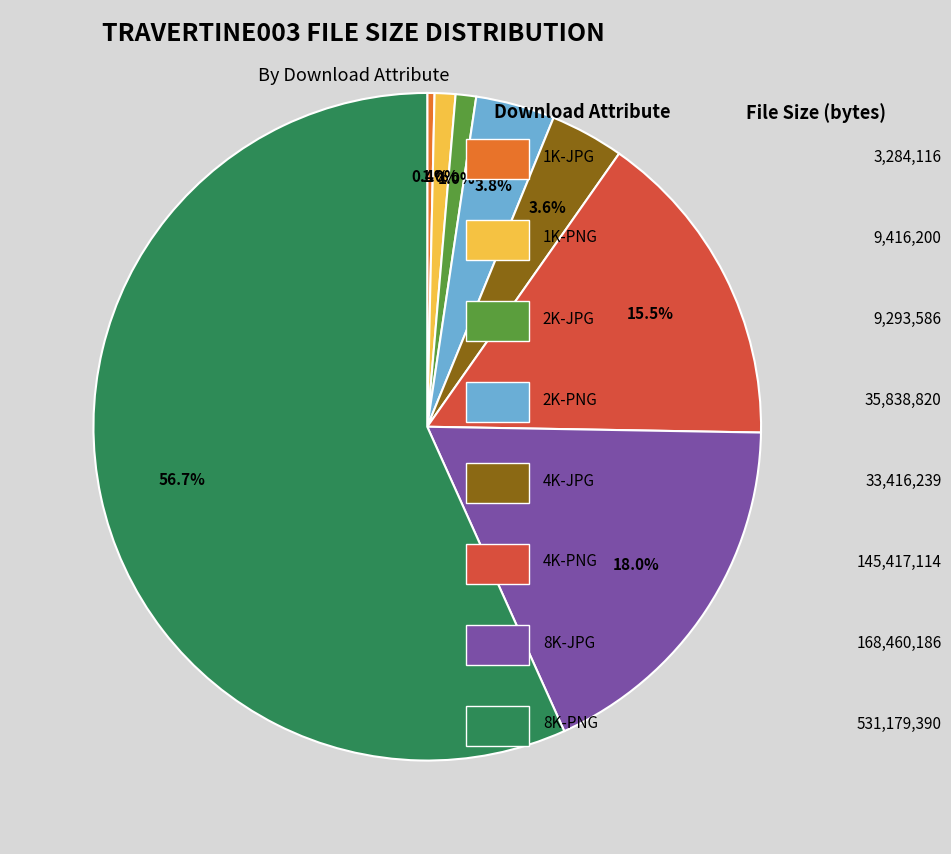

How many segments does this pie chart have?

8